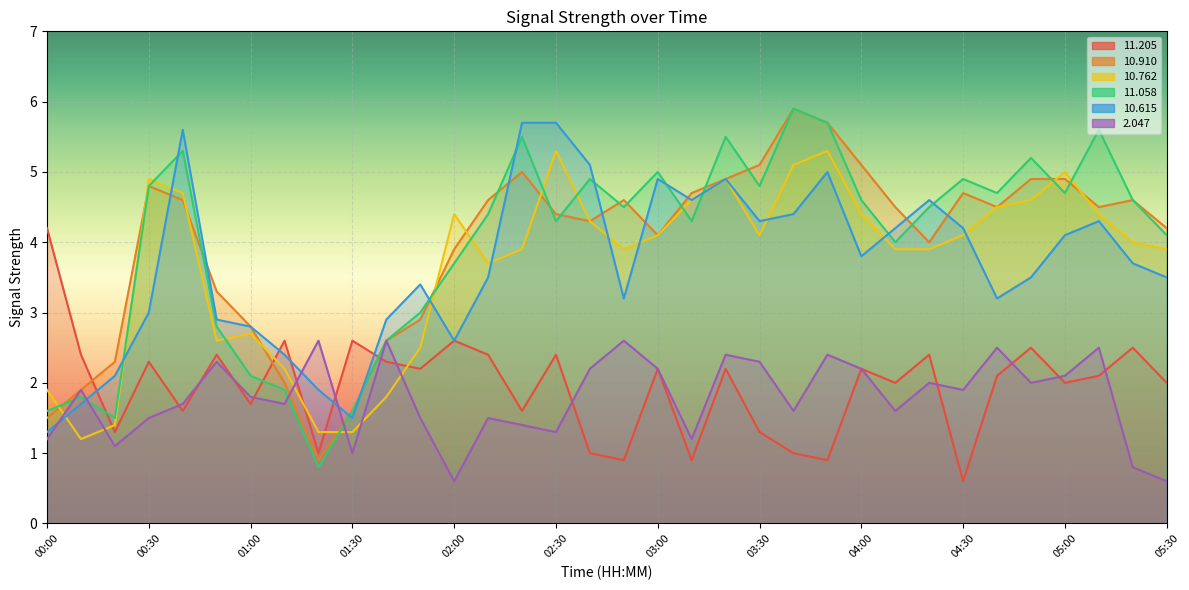

Where is the first local maximum for   2.047?

00:10